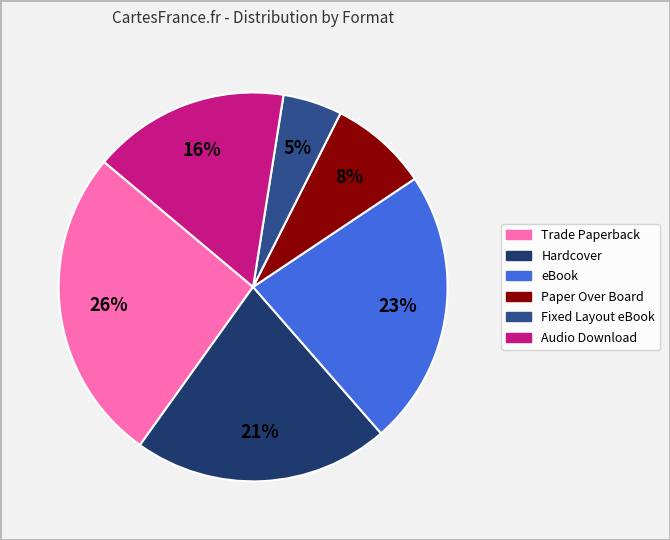

To the nearest percent, what is the difference between the largest and smallest slice percentages?

21%